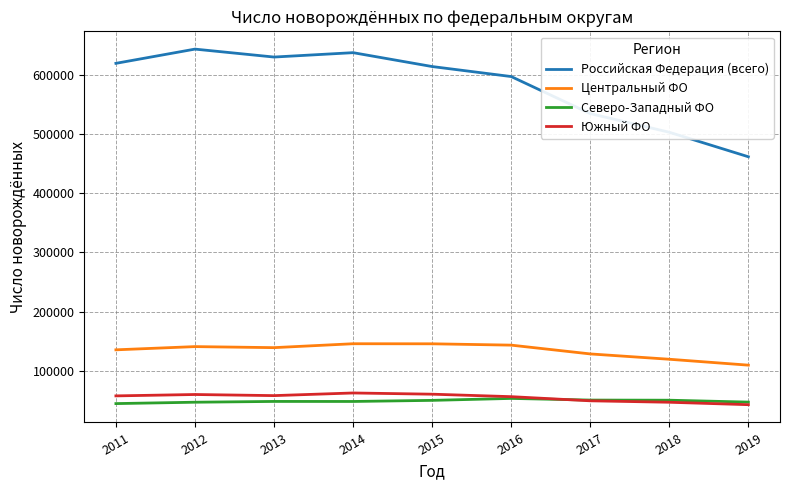

At 2012, list the series in order from smallest to largest.

Северо-Западный ФО, Южный ФО, Центральный ФО, Российская Федерация (всего)